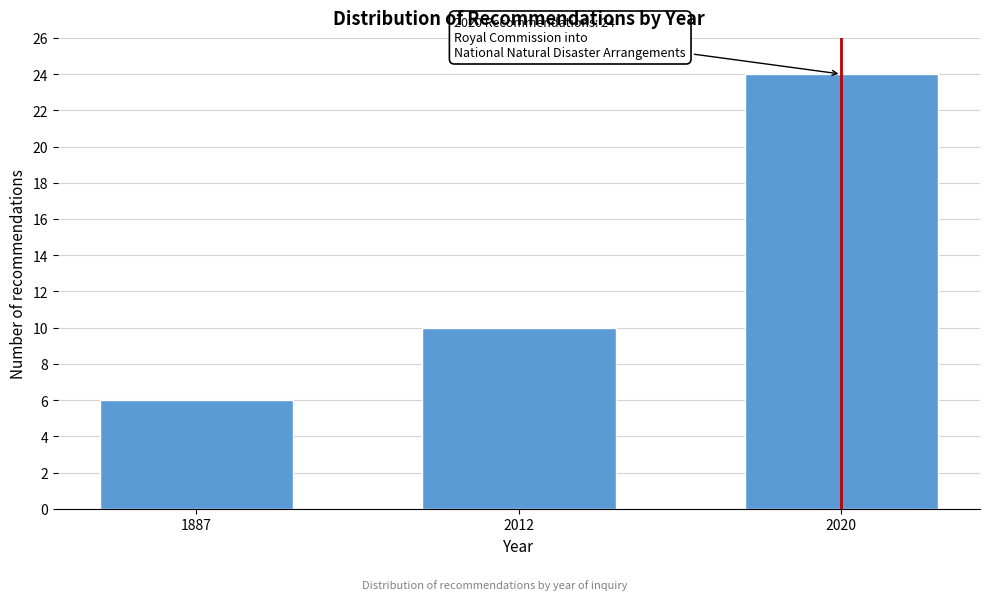

Reading left to right, transcribe all the data shown in this chart.

1887=6	2012=10	2020=24